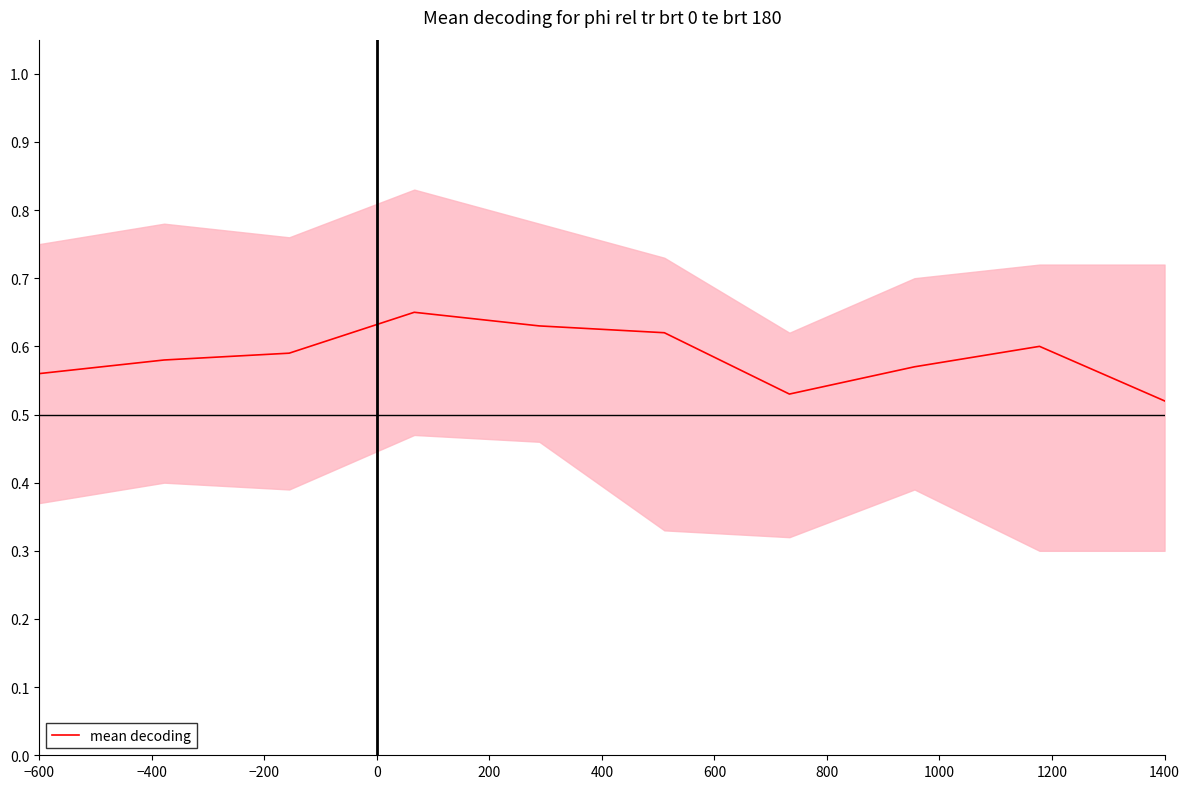

What is the difference between the values at −600 and 0?

0.1